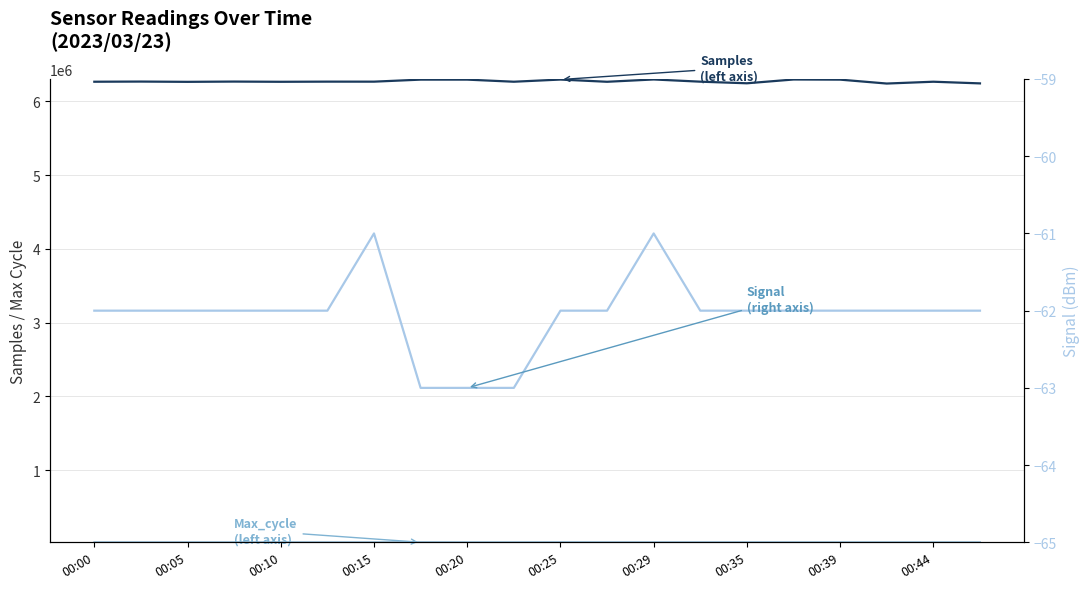

Is it true that Signal (right axis) equals -62 at 00:39?

True